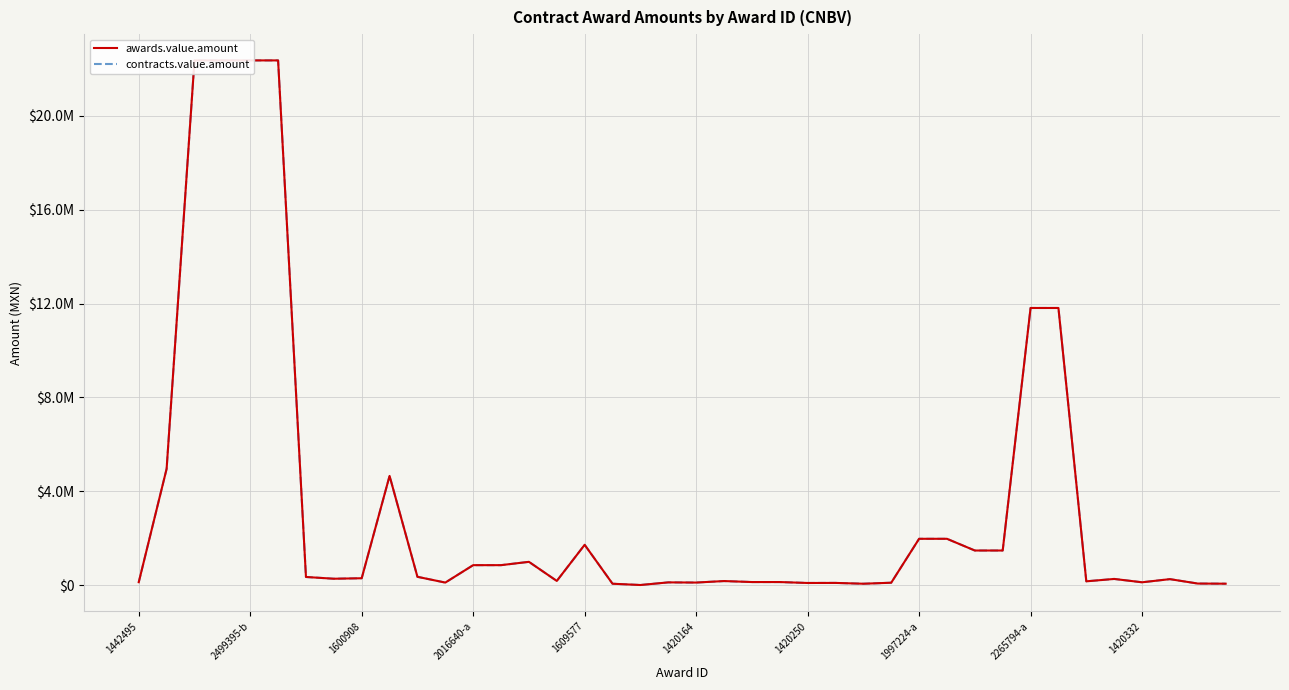

Which category has the lowest value in the contracts.value.amount series?

18